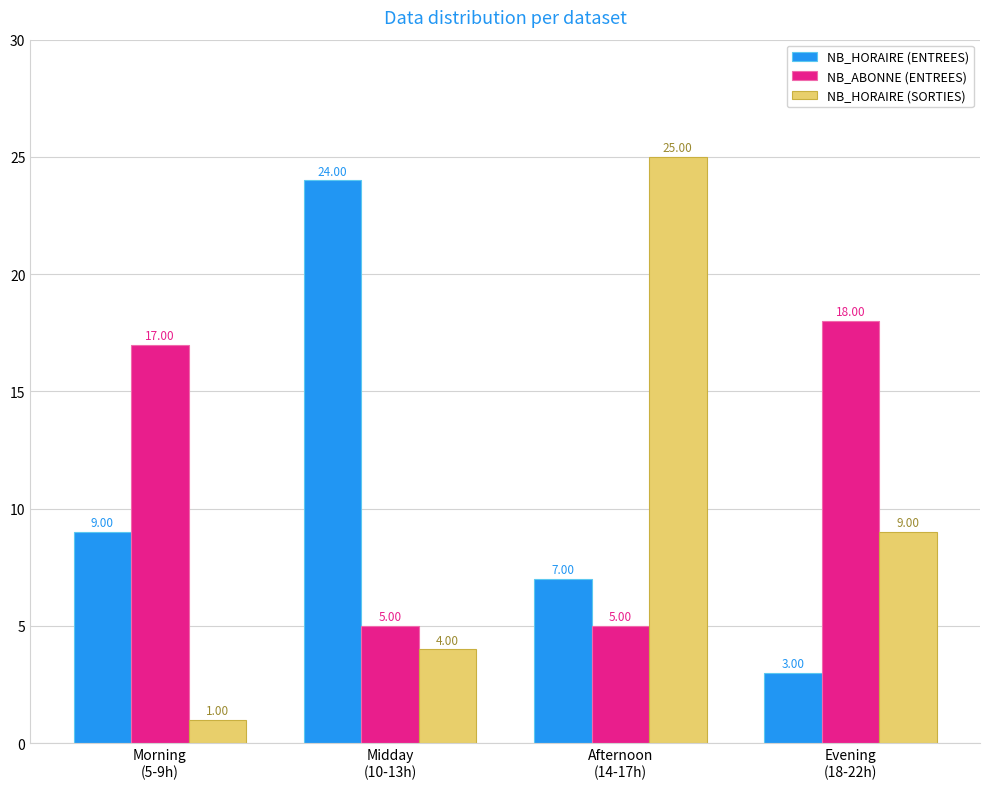

Rank the series at Midday
(10-13h) from highest to lowest value.

NB_HORAIRE (ENTREES), NB_ABONNE (ENTREES), NB_HORAIRE (SORTIES)